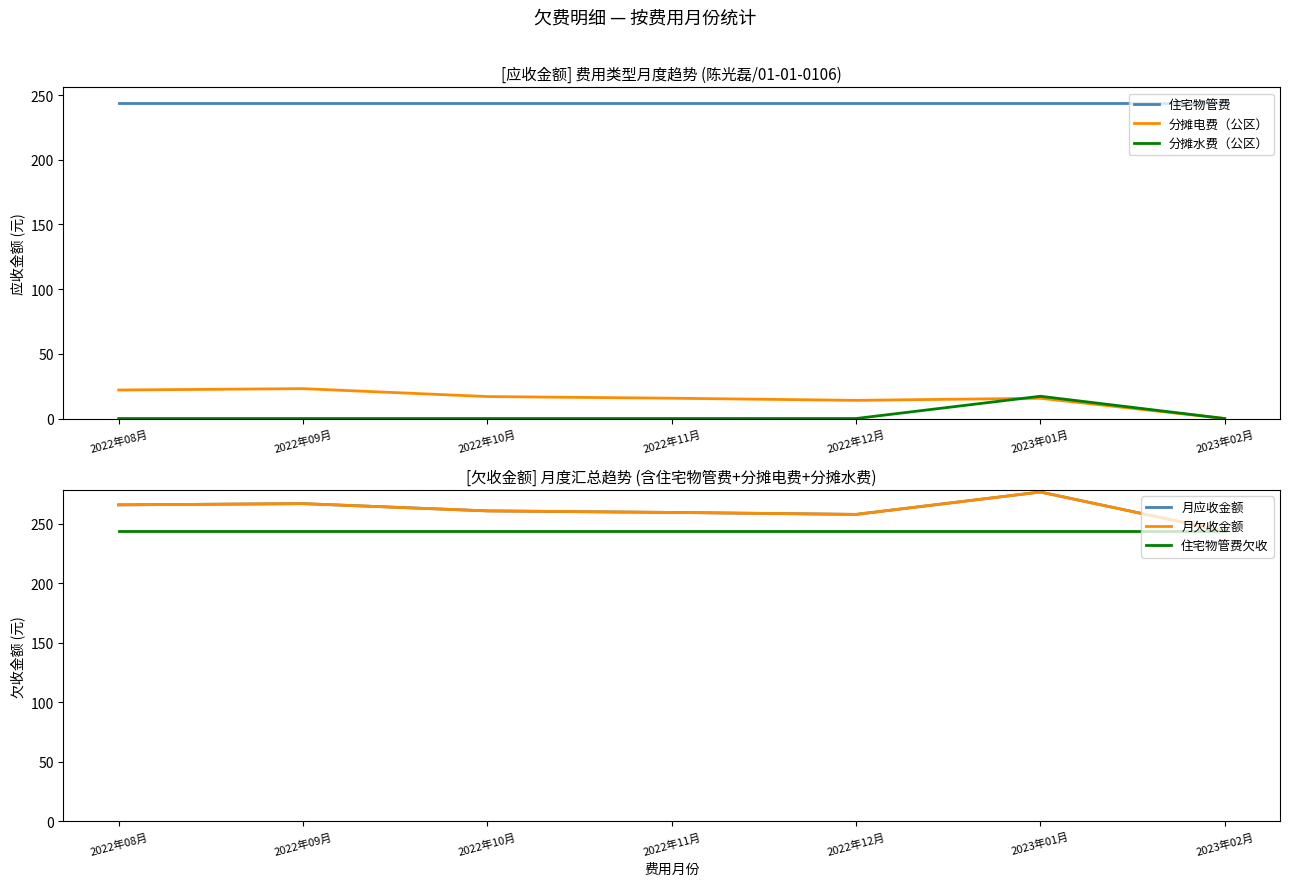

True or false: 住宅物管费欠收 and 住宅物管费 intersect in this chart.

False